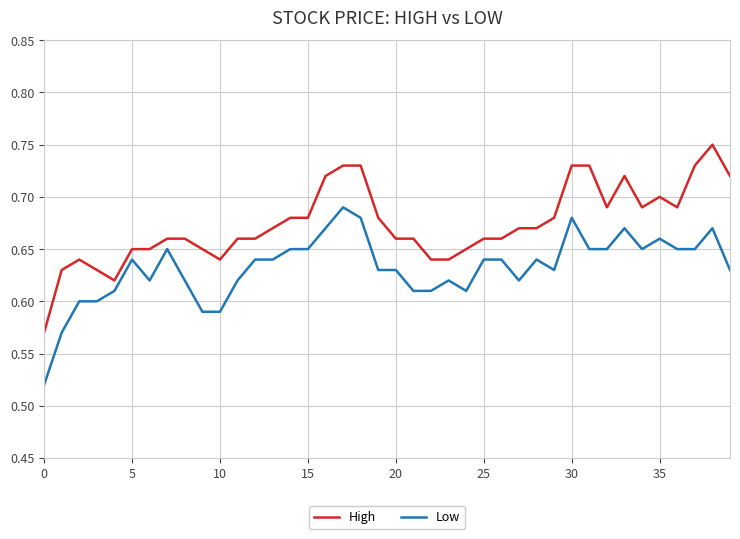

Does the chart have visible grid lines?

Yes